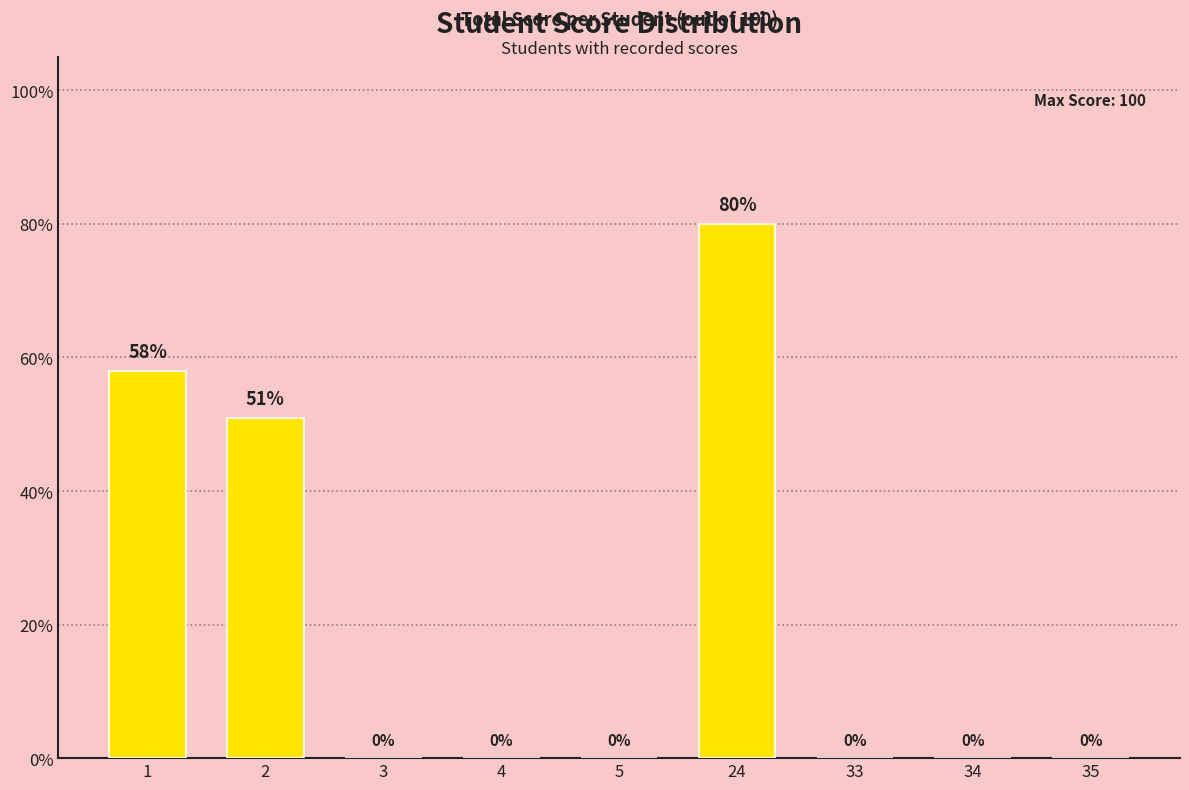

Is it true that the value at 34 is 0?

True